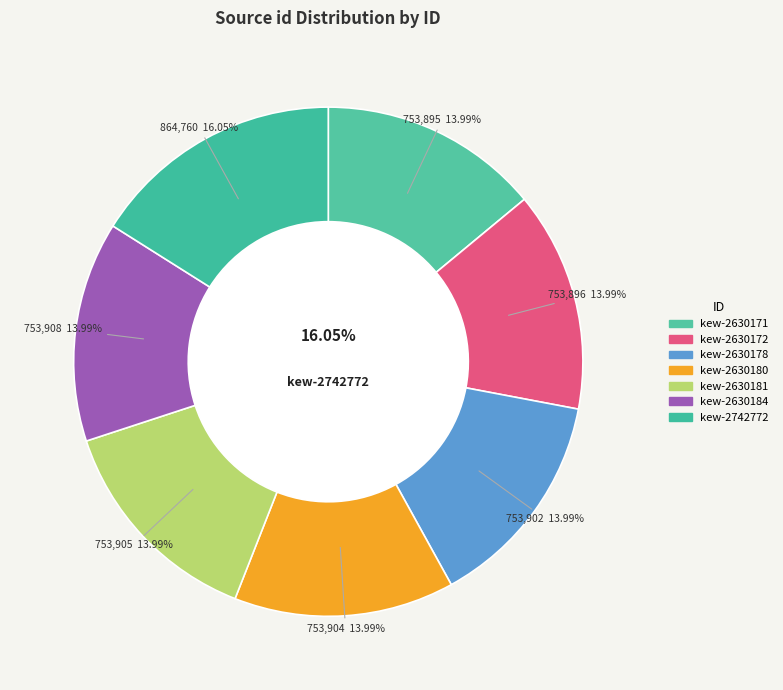

Count the number of slices in the pie.

7